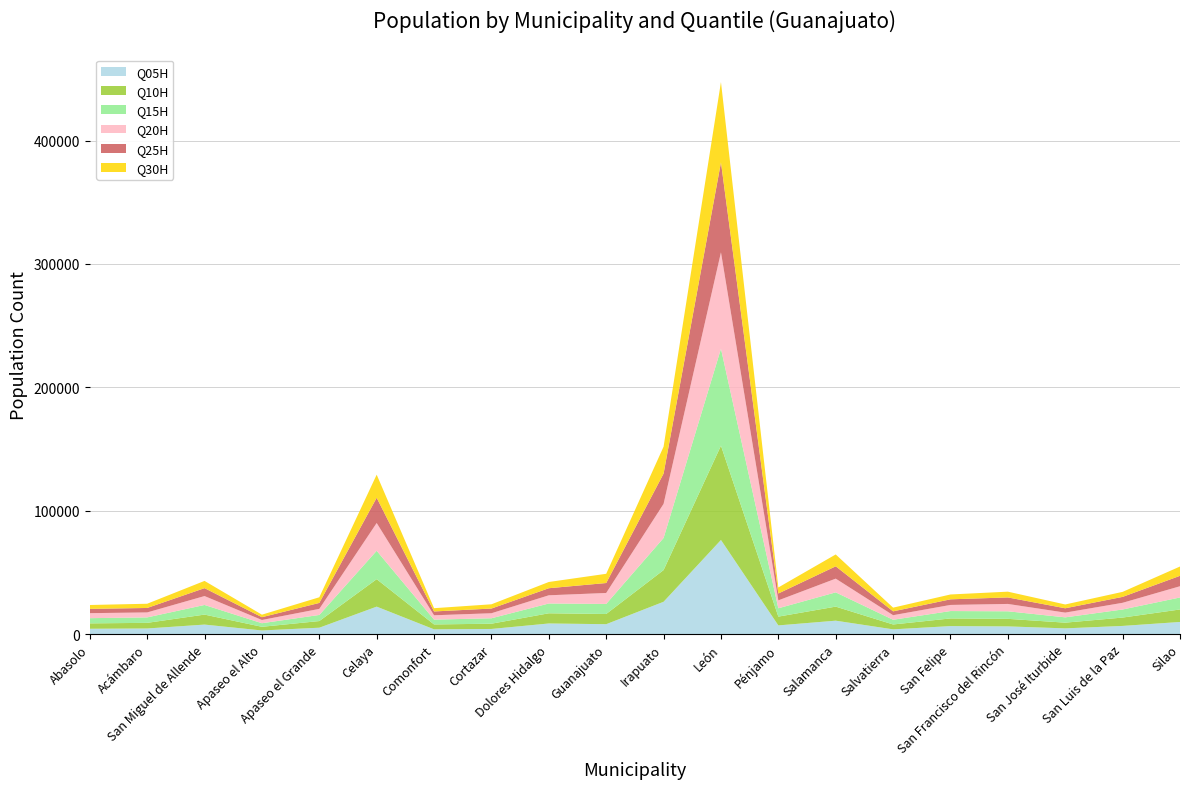

Reading left to right, what are all the values shown in this chart?

Q05H: 4323	4540	7704	2940	5171	22254	3857	4159	8605	8018	26187	76273	7041	10866	3840	6481	6239	4636	6620	9828
Q10H: 4363	4565	8093	2963	5391	22249	3963	4253	8256	8268	25683	76412	7116	11392	3953	6206	6116	4626	6770	10129
Q15H: 4216	4424	7817	2907	4951	23014	3907	4409	7930	8156	26026	78597	6768	11562	3826	5991	6118	4306	6547	9729
Q20H: 4061	4016	7207	2616	4911	22507	3518	4068	6651	8873	27620	78089	6410	11115	3690	4944	5963	3833	5423	9091
Q25H: 3469	3626	6410	2269	4822	20460	3096	3810	5726	8070	24569	72913	5562	9997	3119	4551	5271	3518	4795	8446
Q30H: 3143	3417	5866	2036	4592	18708	2653	3448	5056	7478	21794	65110	4891	9607	3002	3932	4677	3079	4066	7538